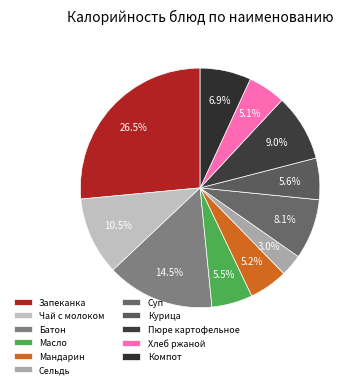

Rank the categories by value from lowest to highest.

Сельдь, Хлеб ржаной, Мандарин, Масло сливочное, Курица тушеная в сметанном соусе, Компот из сухофруктов, Суп крестьянский с мясом и сметаной, Картофельное пюре, Чай с молоком, Батон, Запеканка из творога со сгущенным молоком